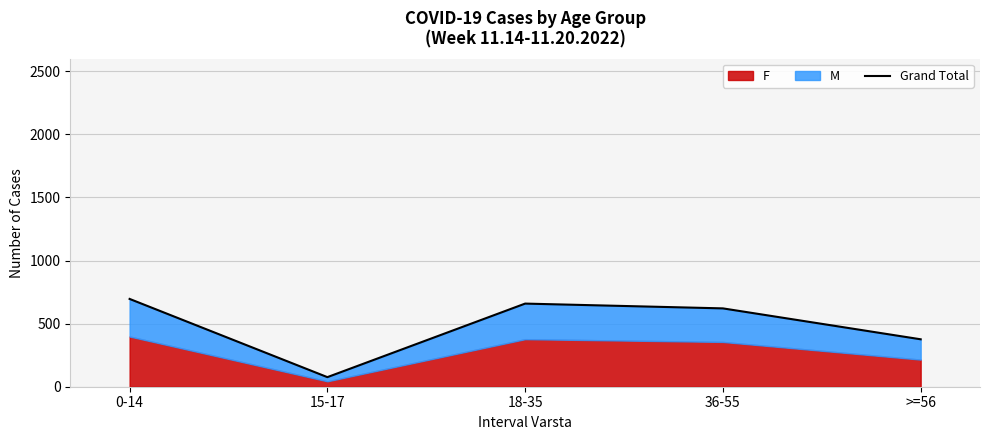

What is the label of the 3rd point from the right?

18-35